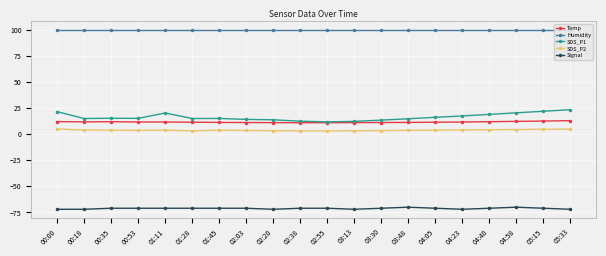

Count the Signal values in the range -72 to -71.

18